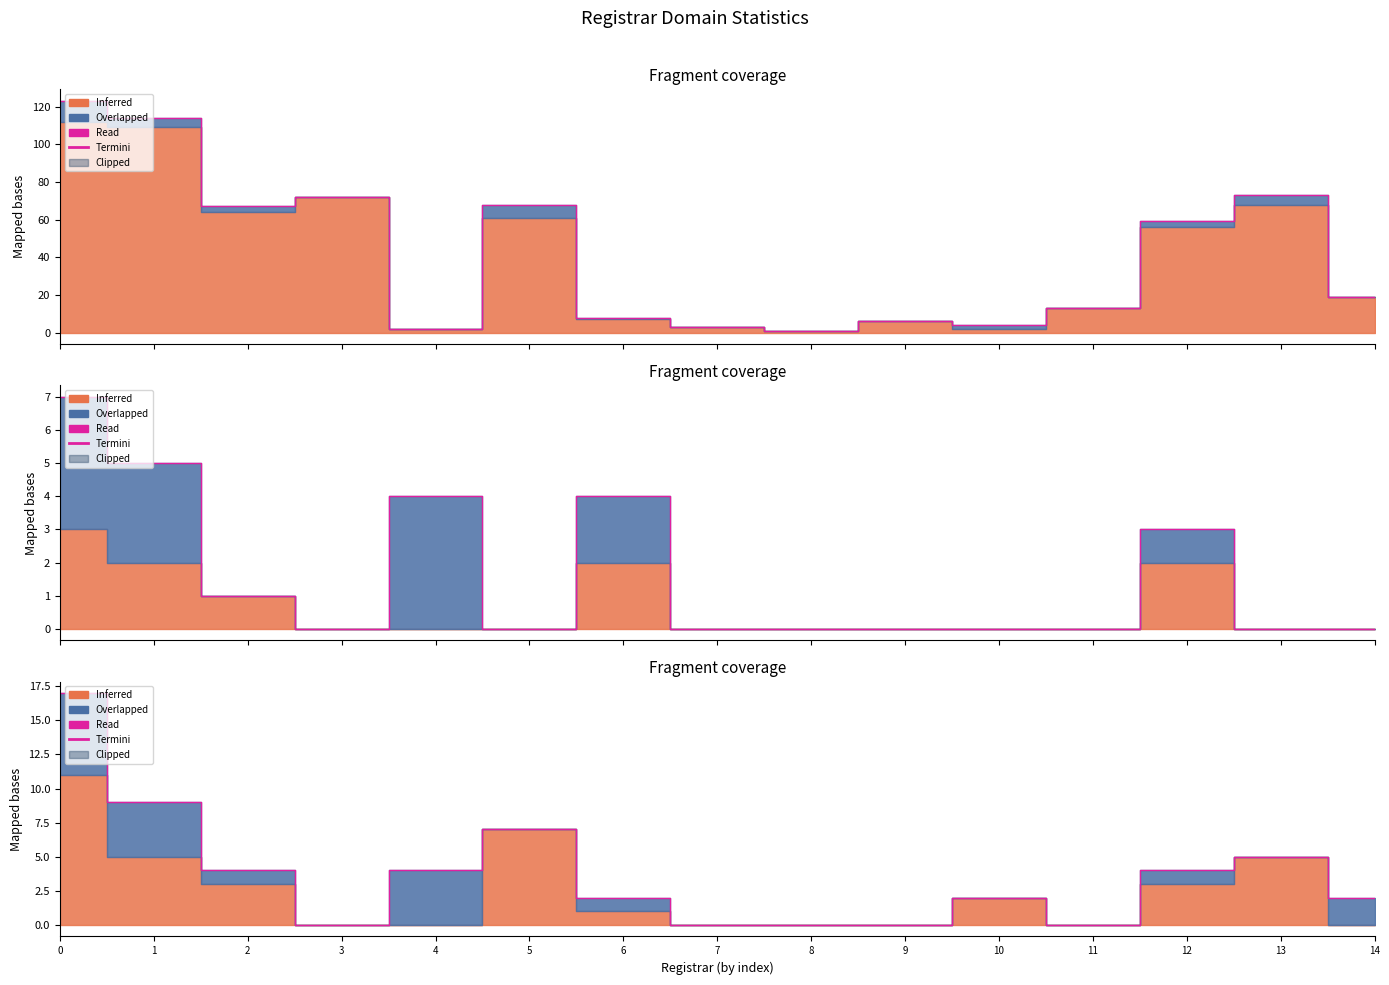

What is the difference between the values at 14 and 2?

2